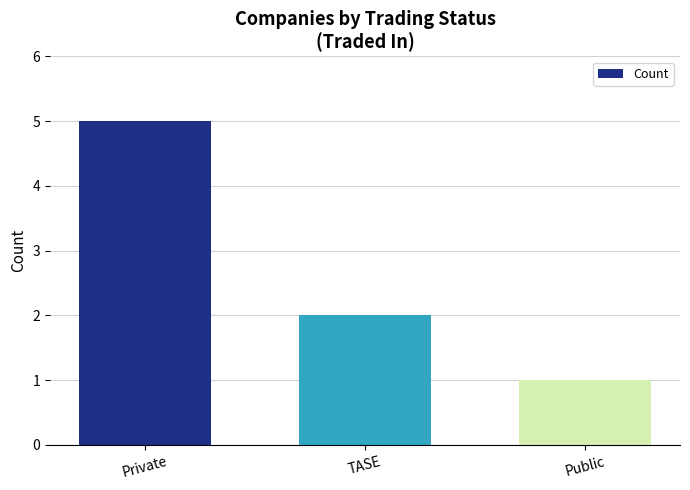

List the labels in order of value, smallest first.

Public, TASE, Private